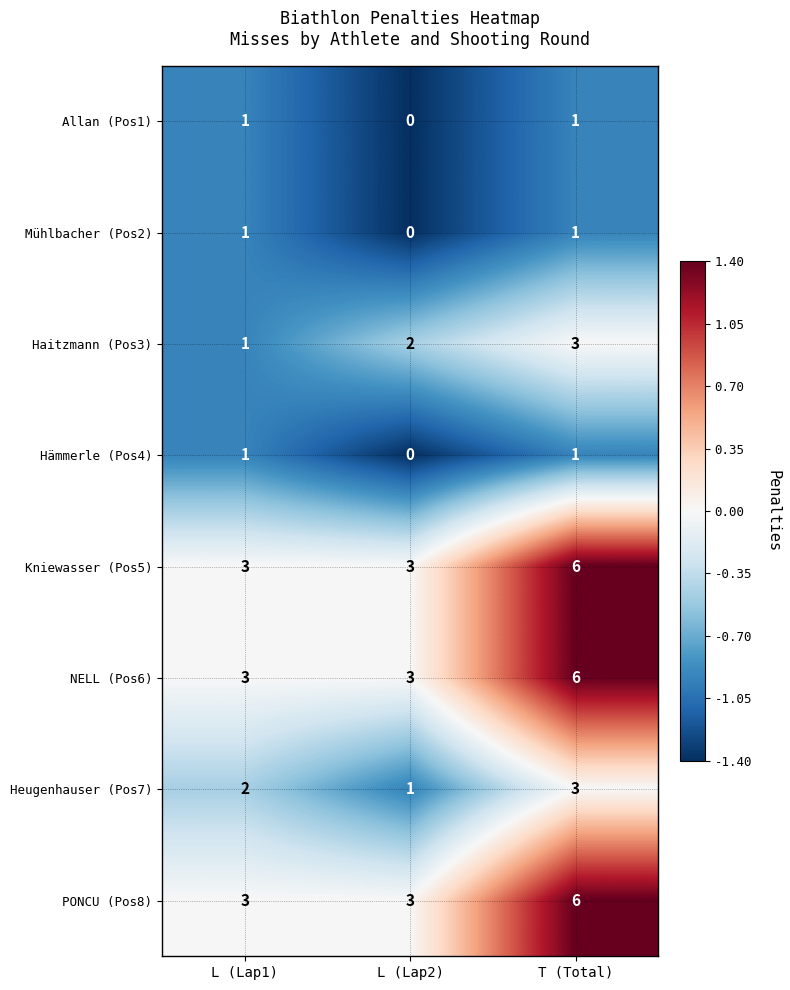

What is the difference between the highest and lowest values at T (Total)?

5